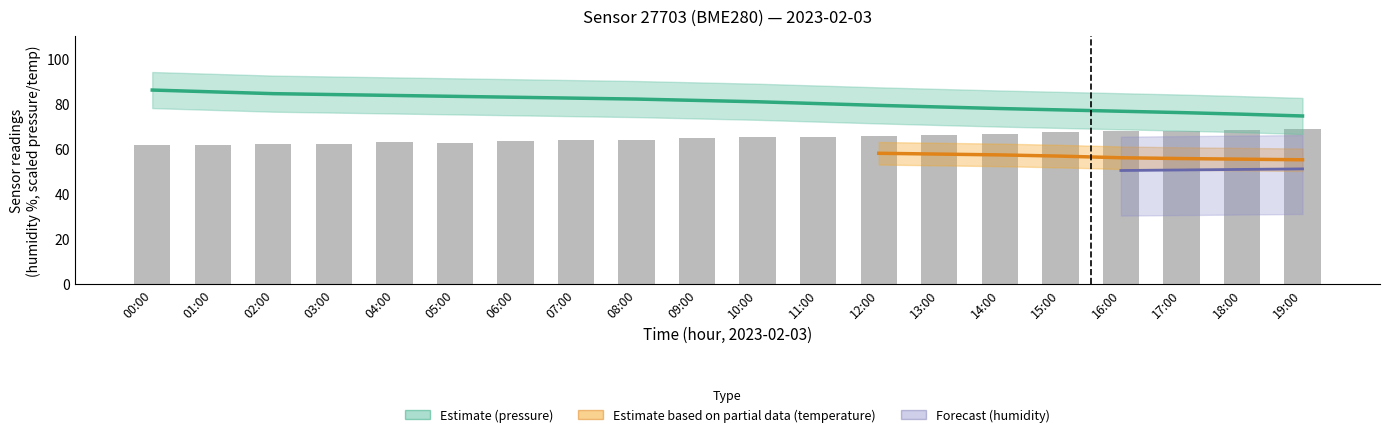

What is the maximum value for pressure?

86.0